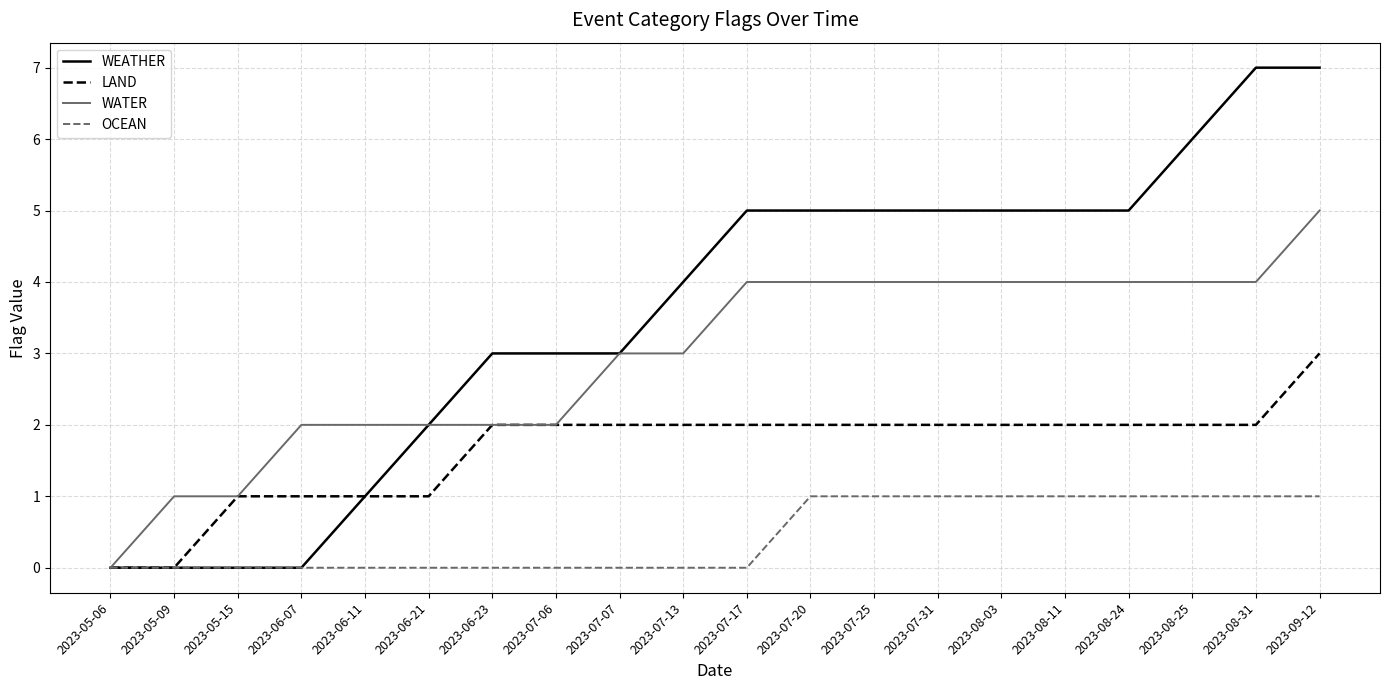

Which series has the largest total across all categories?

WEATHER